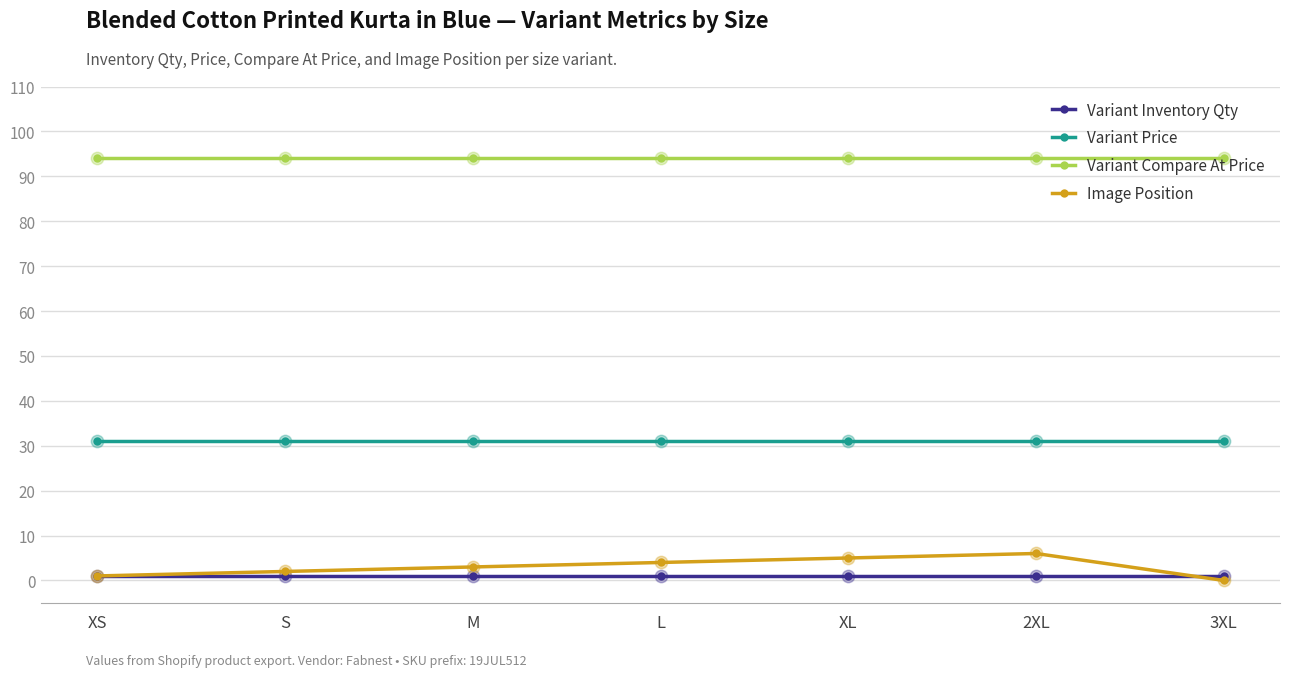

What are all the series names shown in the legend?

Variant Inventory Qty, Variant Price, Variant Compare At Price, Image Position